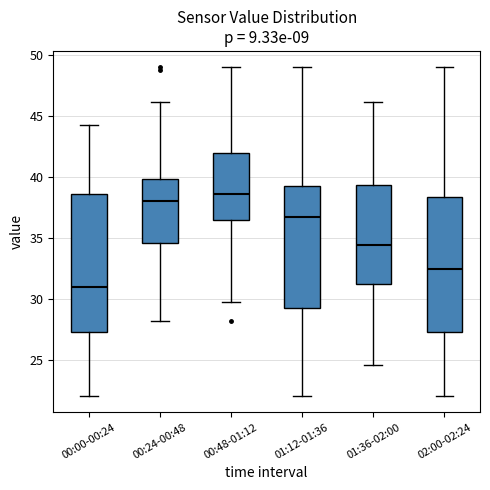

Which box has the lowest median line?

00:00-00:24